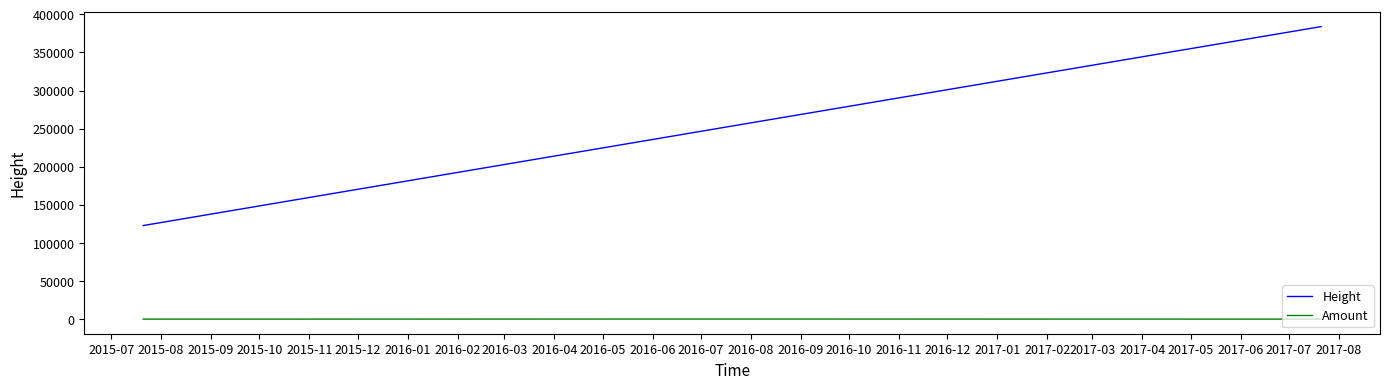

Is this an area chart (filled region under the line)?

No